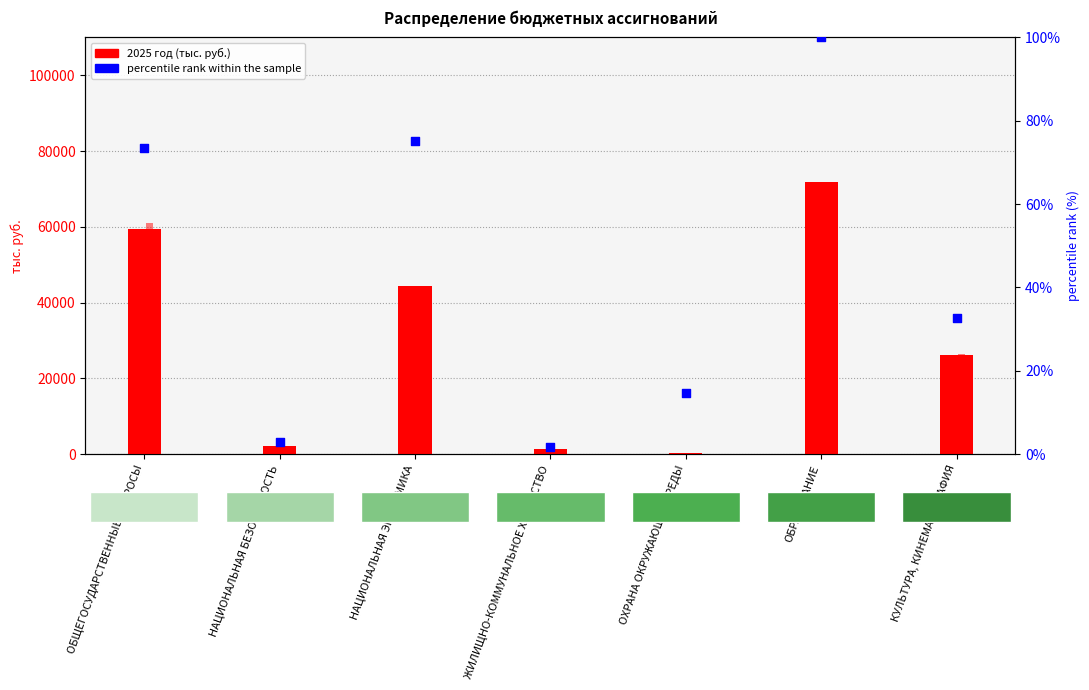

At which category is the sum across all series the highest?

ОБРАЗОВАНИЕ